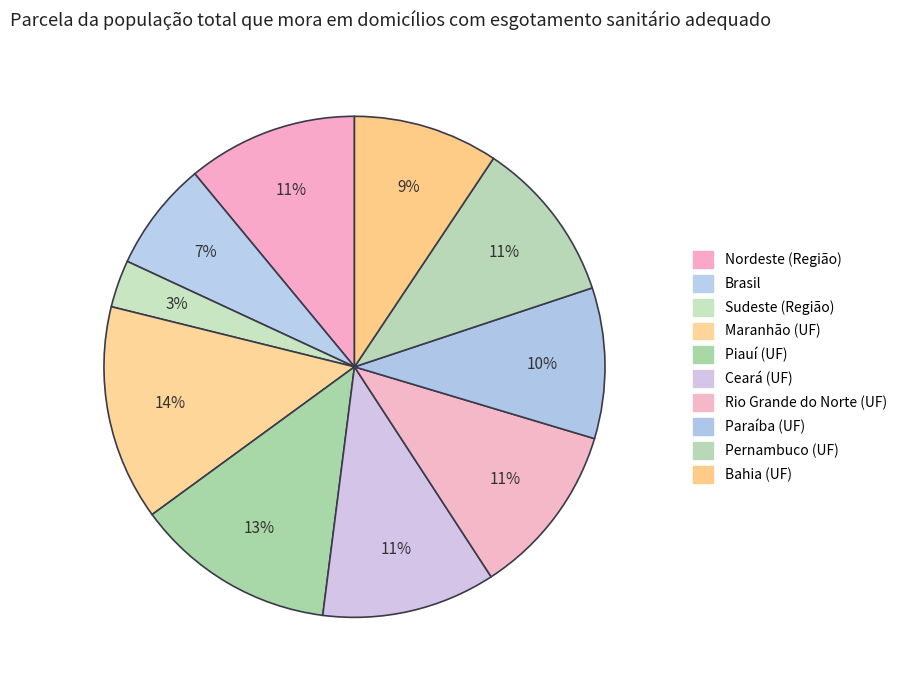

How many segments does this pie chart have?

10